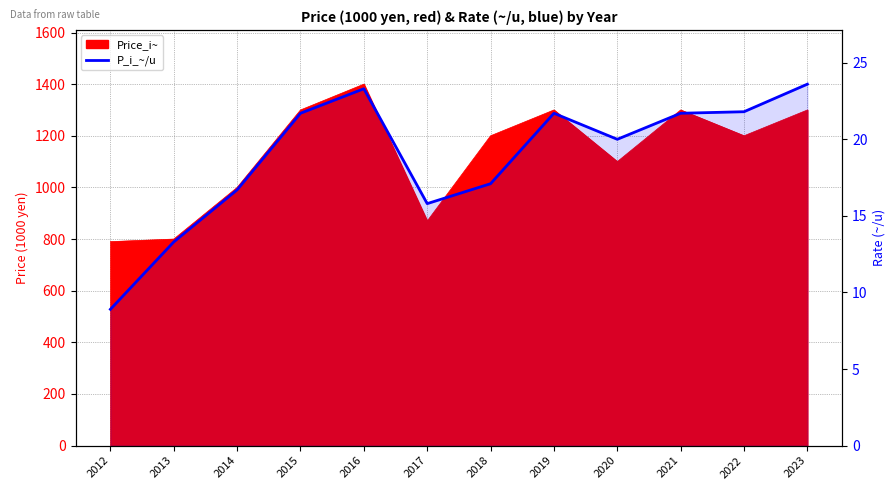

Which label corresponds to the smallest value in the chart?

2012